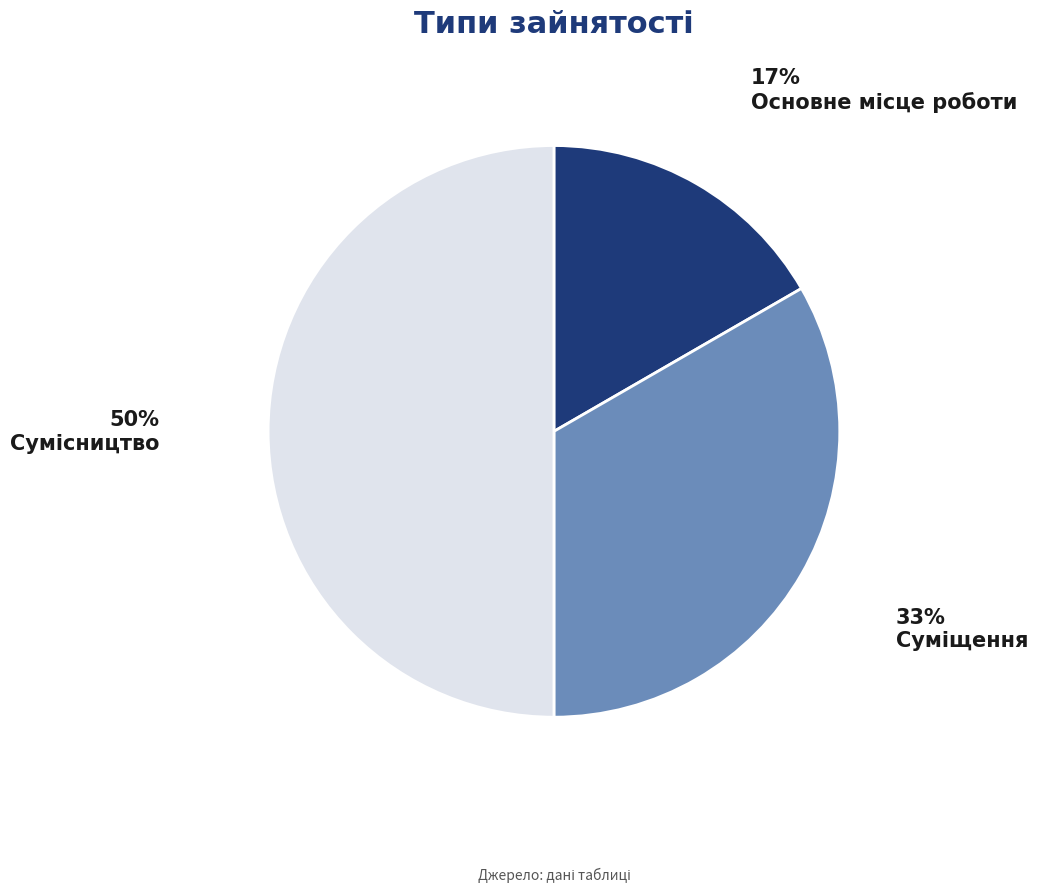

How many slices are in this pie chart?

3